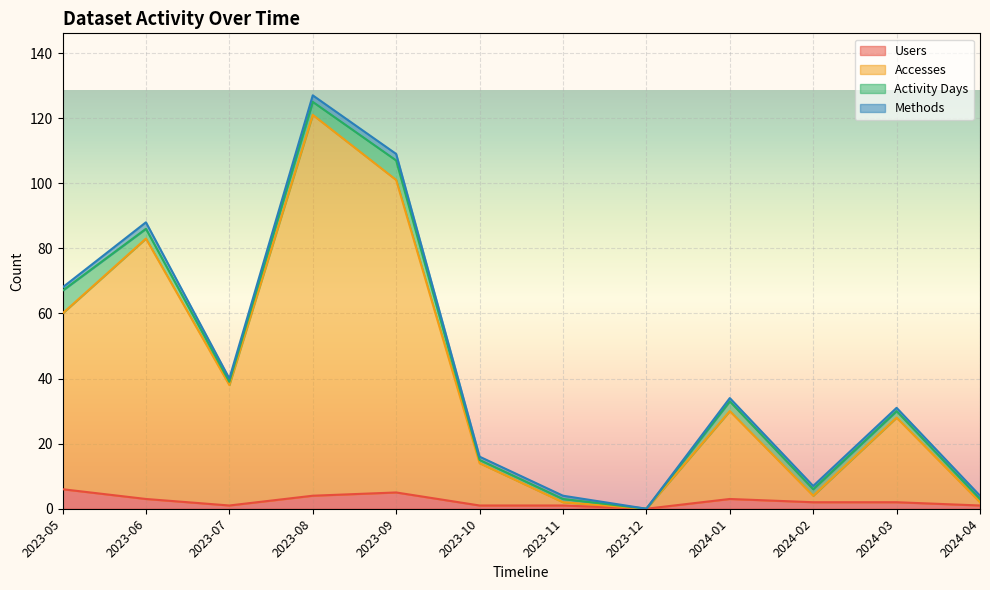

At how many categories does at least one series exceed 49?

4